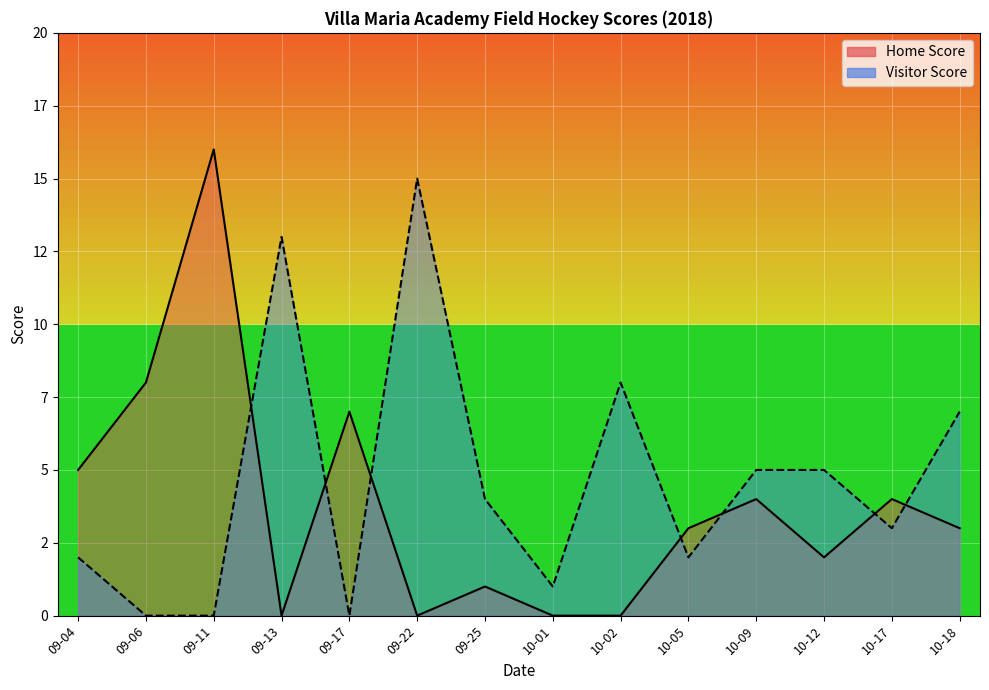

Is it true that Home Score equals 5 at 09-04?

True